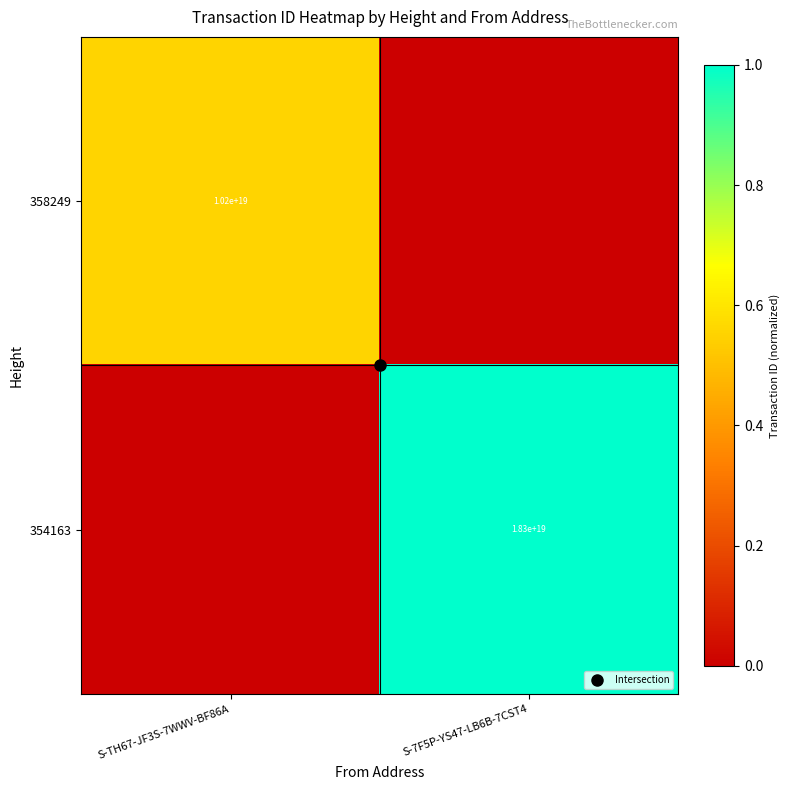

Which series has the largest range (max minus min)?

354163